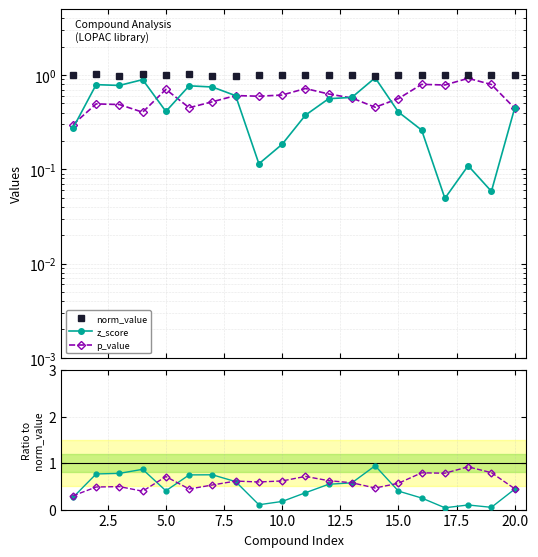

The value of norm_value at 15.0 is 1.0. True or false?

True